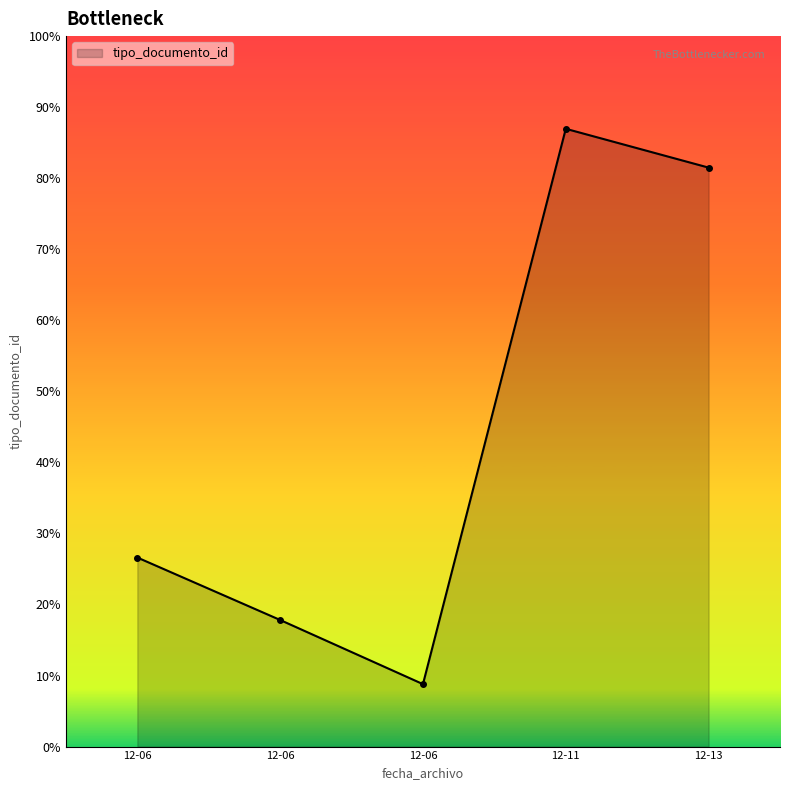

Is this an area chart (filled region under the line)?

Yes